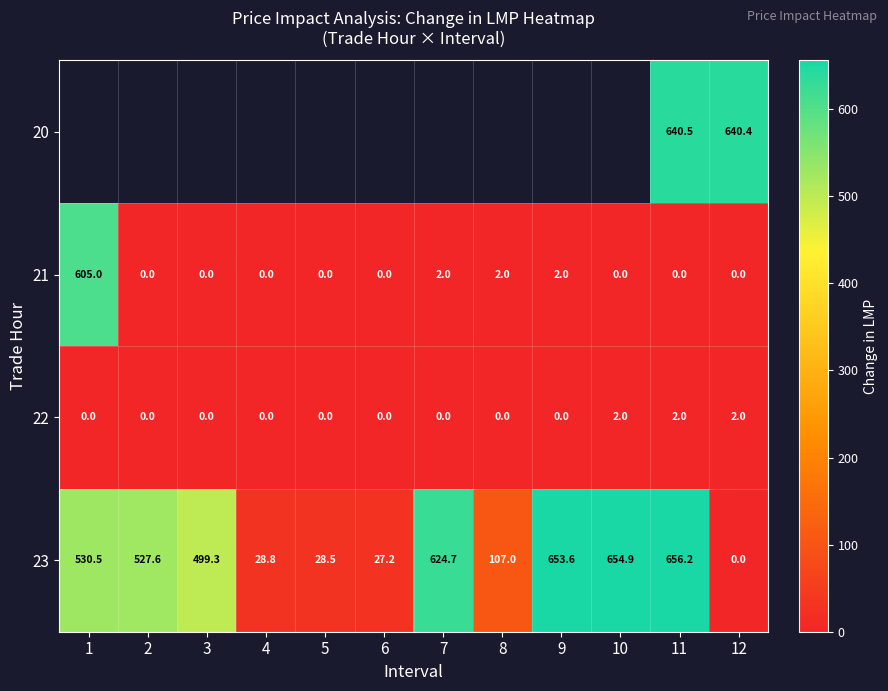

Is the value of 22 at 1 greater than the value of 23 at 7?

No